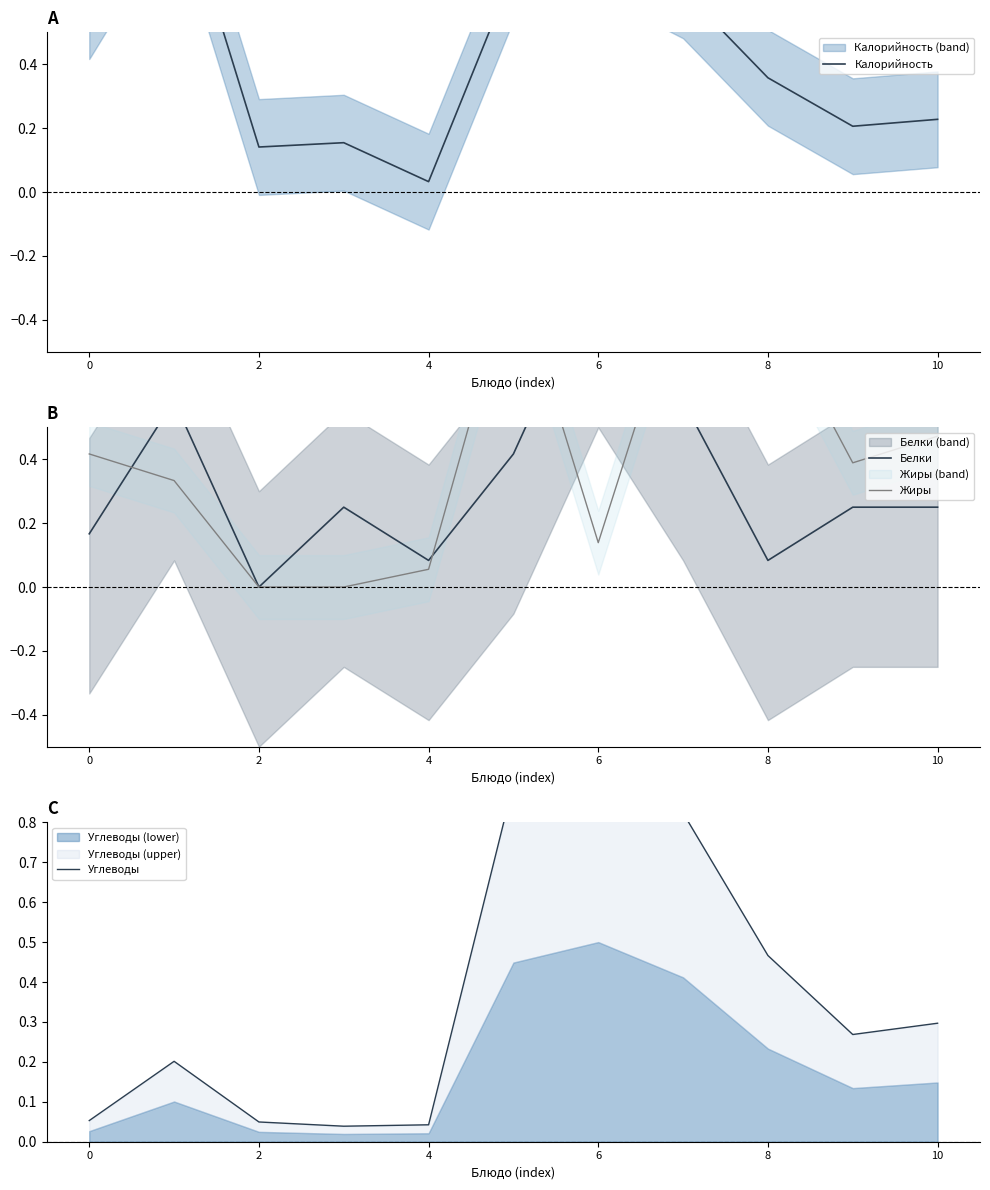

Reading right to left, extract all data points from this chart.

Калорийность: 0.2	0.2	0.4	0.6	0.8	0.7	0.0	0.2	0.1	1.0	0.6
Белки: 0.2	0.2	0.1	0.6	1.0	0.4	0.1	0.2	0.0	0.6	0.2
Жиры: 0.5	0.4	0.9	1.0	0.1	1.0	0.1	0.0	0.0	0.3	0.4
Углеводы: 0.3	0.3	0.5	0.8	1.0	0.9	0.0	0.0	0.0	0.2	0.1